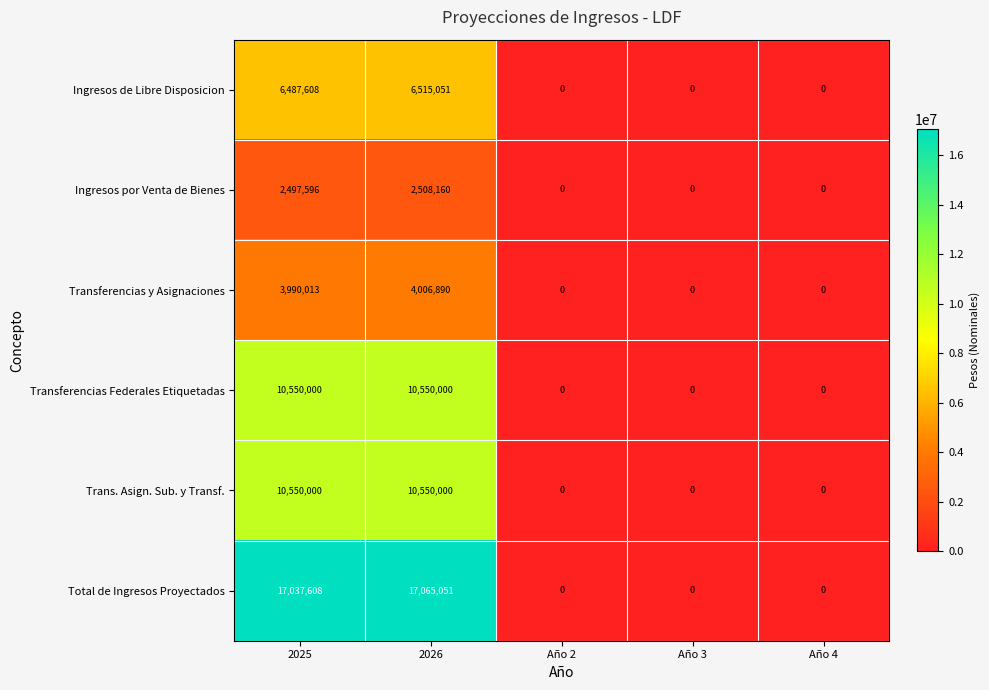

Which series has the widest spread of values?

Total de Ingresos Proyectados